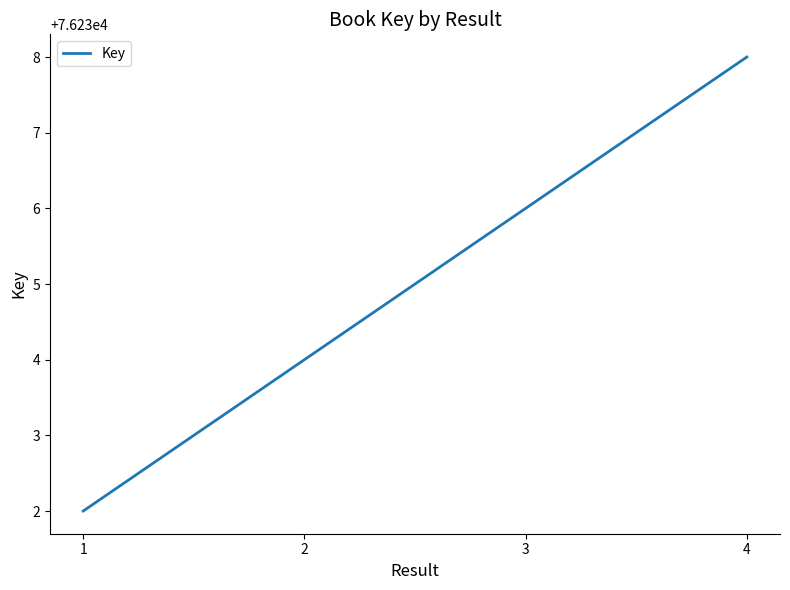

At which label is the value closest to 76235?

2